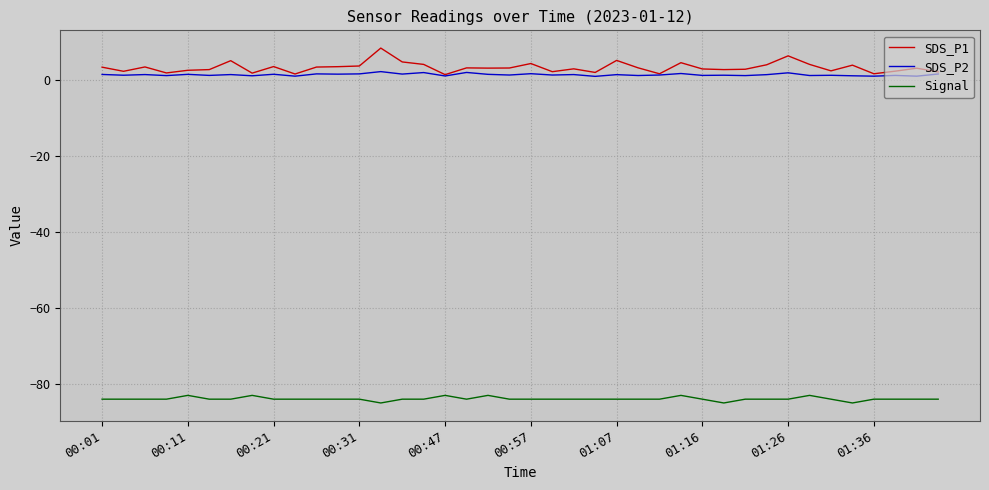

What is the greatest value displayed?

8.5